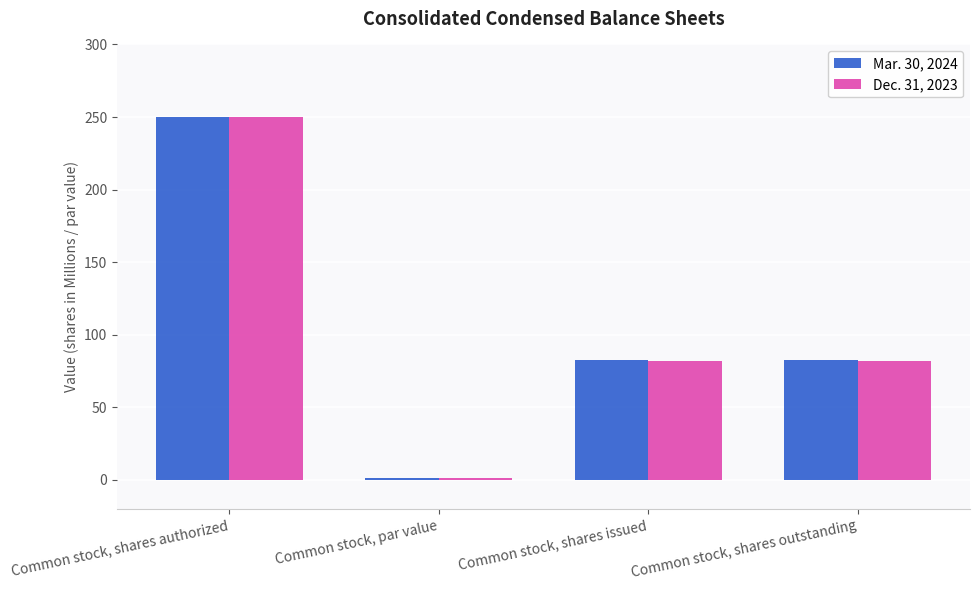

How many data points does each series have?

4